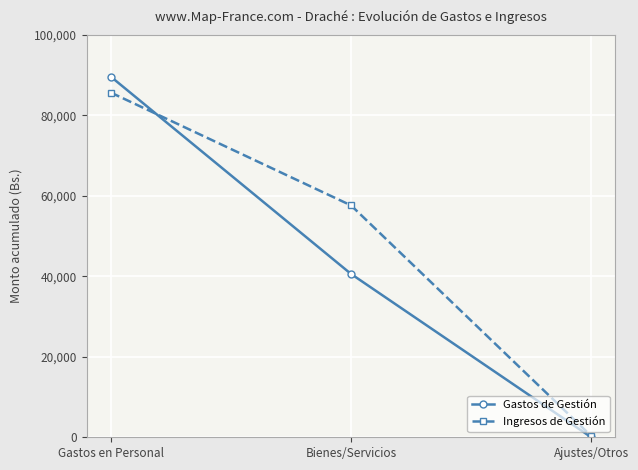

At which label does Gastos de Gestión first exceed 40585?

Gastos en Personal